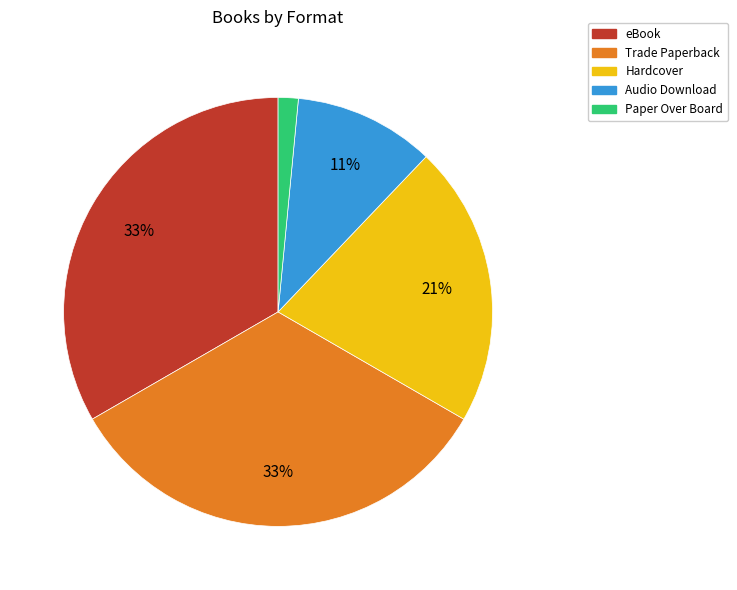

To the nearest percent, what is the average slice percentage?

20%